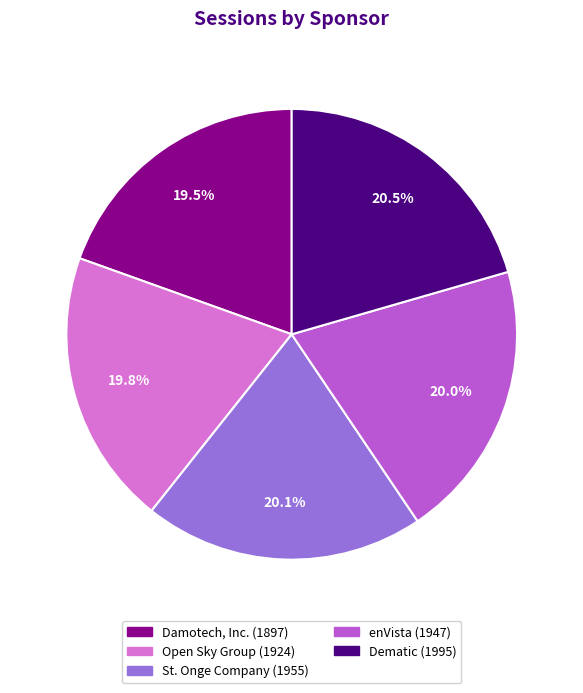

To the nearest percent, what is the combined percentage of Open Sky Group and Dematic?

40%